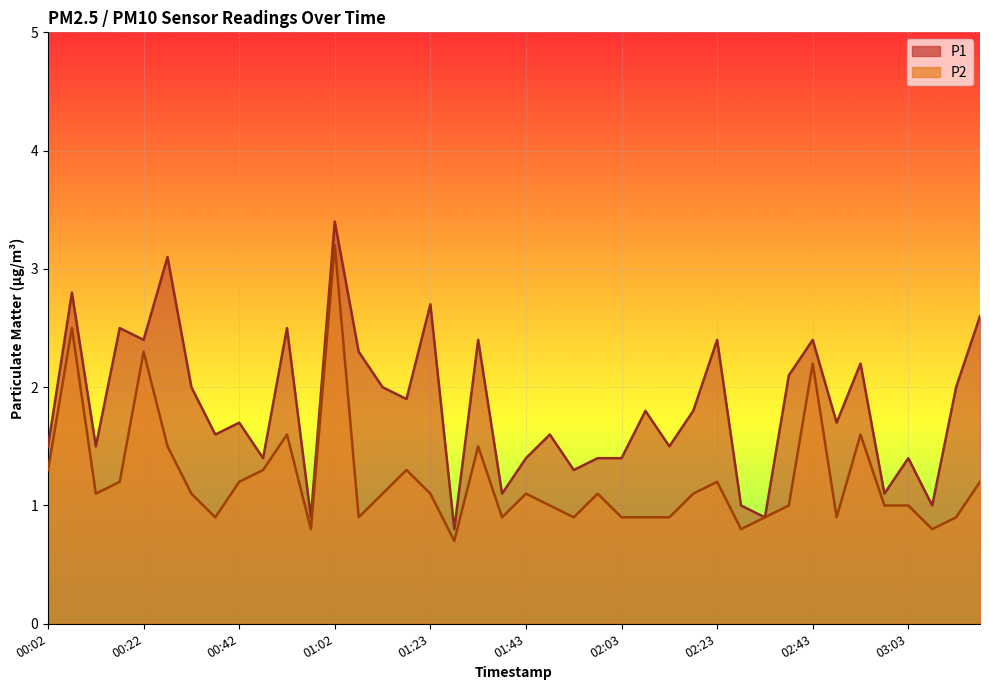

What is the minimum value shown in the chart?

0.7